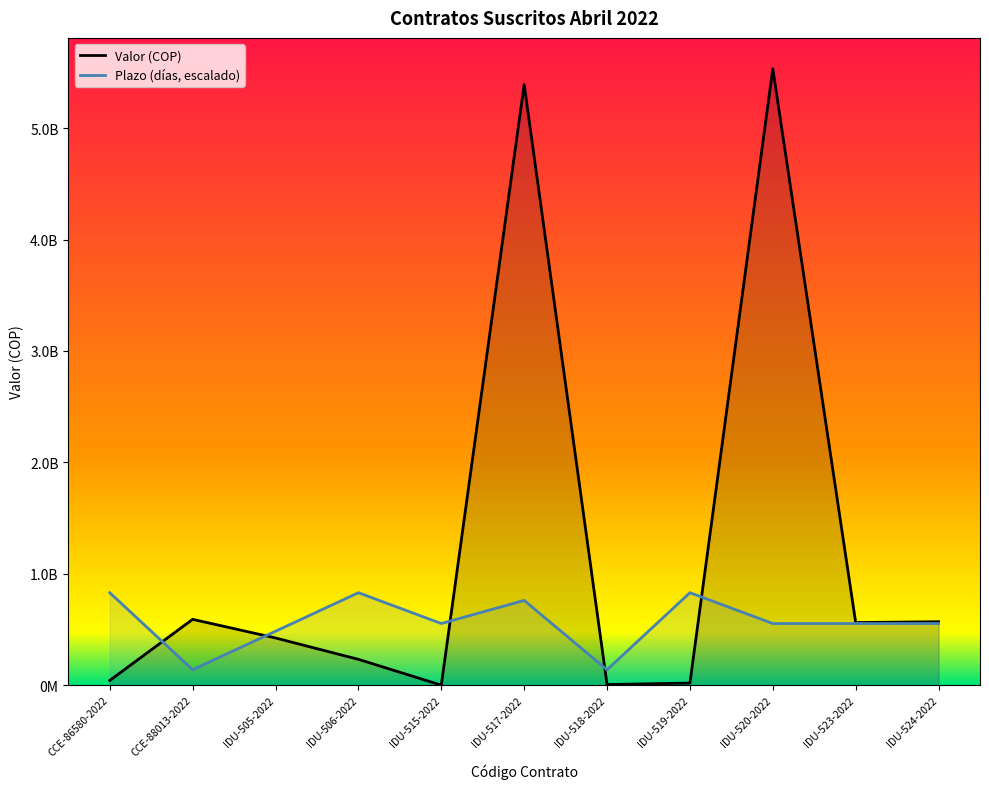

Where do Plazo and Valor first cross each other?

CCE-86580-2022 and CCE-88013-2022